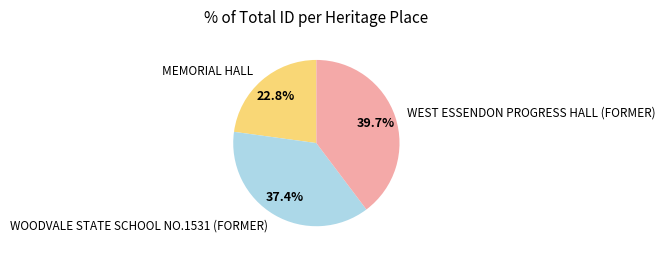

Approximately how many times larger is the value at MEMORIAL HALL compared to WOODVALE STATE SCHOOL NO.1531 (FORMER)?

0.6